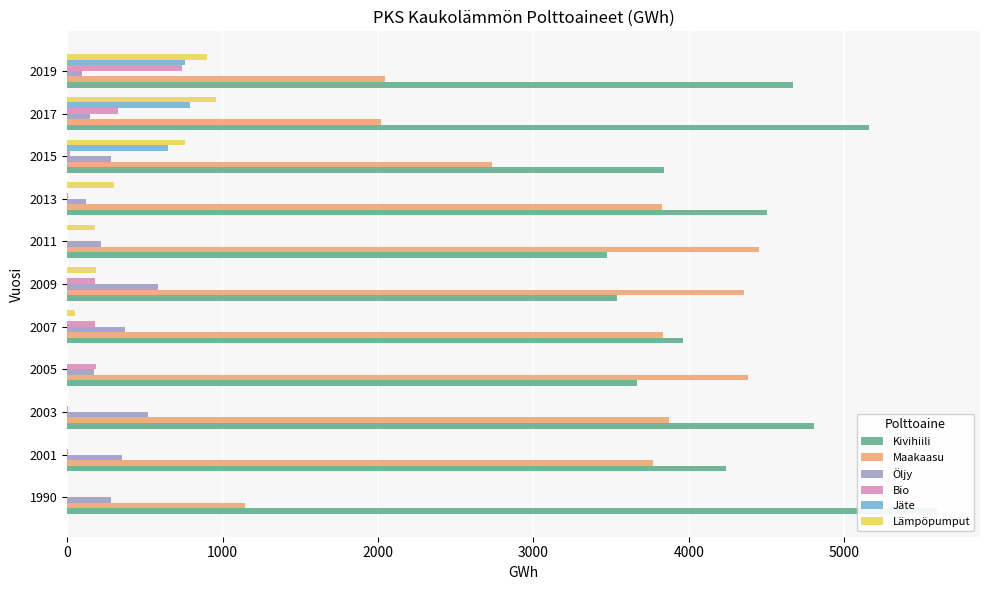

How many categories are shown in the chart?

11